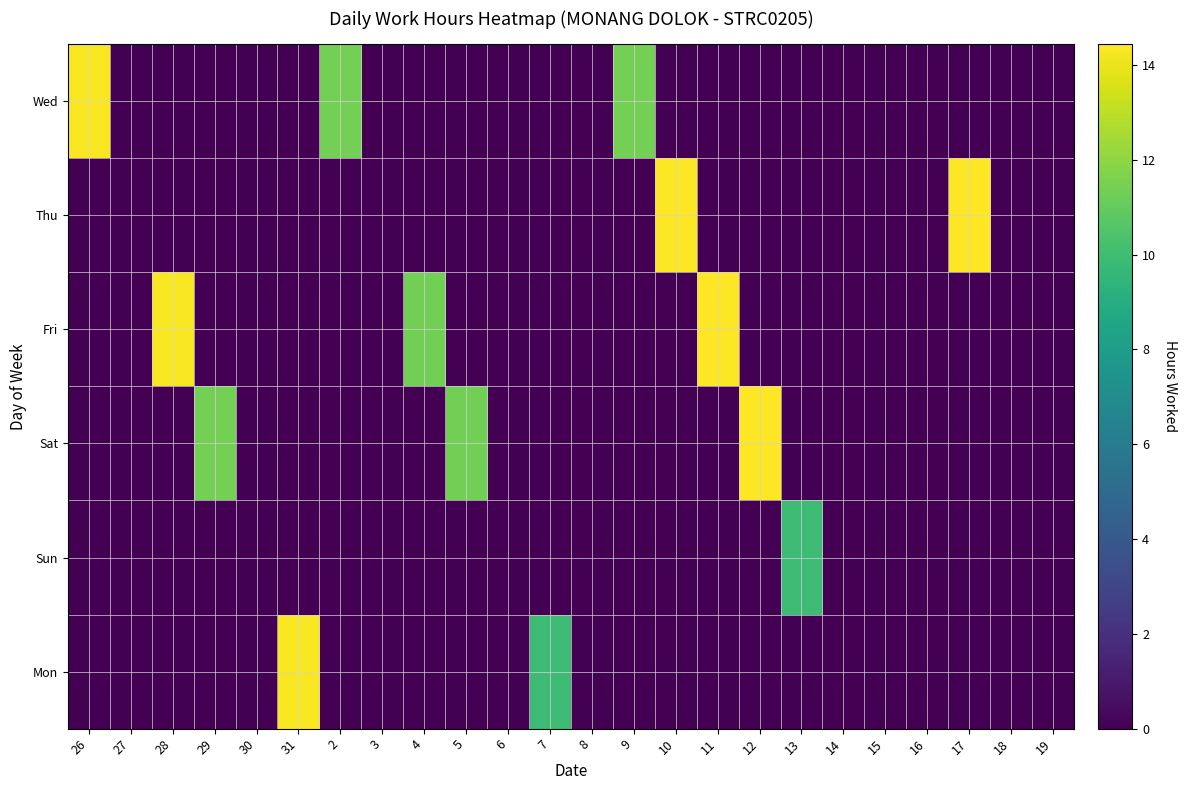

Reading left to right, list all the values displayed in this chart.

Wed: 26=14.3	27=0.0	28=0.0	29=0.0	30=0.0	31=0.0	2=11.4	3=0.0	4=0.0	5=0.0	6=0.0	7=0.0	8=0.0	9=11.4	10=0.0	11=0.0	12=0.0	13=0.0	14=0.0	15=0.0	16=0.0	17=0.0	18=0.0	19=0.0
Thu: 26=0.0	27=0.0	28=0.0	29=0.0	30=0.0	31=0.0	2=0.0	3=0.0	4=0.0	5=0.0	6=0.0	7=0.0	8=0.0	9=0.0	10=14.4	11=0.0	12=0.0	13=0.0	14=0.0	15=0.0	16=0.0	17=14.4	18=0.0	19=0.0
Fri: 26=0.0	27=0.0	28=14.3	29=0.0	30=0.0	31=0.0	2=0.0	3=0.0	4=11.3	5=0.0	6=0.0	7=0.0	8=0.0	9=0.0	10=0.0	11=14.4	12=0.0	13=0.0	14=0.0	15=0.0	16=0.0	17=0.0	18=0.0	19=0.0
Sat: 26=0.0	27=0.0	28=0.0	29=11.4	30=0.0	31=0.0	2=0.0	3=0.0	4=0.0	5=11.4	6=0.0	7=0.0	8=0.0	9=0.0	10=0.0	11=0.0	12=14.4	13=0.0	14=0.0	15=0.0	16=0.0	17=0.0	18=0.0	19=0.0
Sun: 26=0.0	27=0.0	28=0.0	29=0.0	30=0.0	31=0.0	2=0.0	3=0.0	4=0.0	5=0.0	6=0.0	7=0.0	8=0.0	9=0.0	10=0.0	11=0.0	12=0.0	13=9.9	14=0.0	15=0.0	16=0.0	17=0.0	18=0.0	19=0.0
Mon: 26=0.0	27=0.0	28=0.0	29=0.0	30=0.0	31=14.3	2=0.0	3=0.0	4=0.0	5=0.0	6=0.0	7=9.9	8=0.0	9=0.0	10=0.0	11=0.0	12=0.0	13=0.0	14=0.0	15=0.0	16=0.0	17=0.0	18=0.0	19=0.0